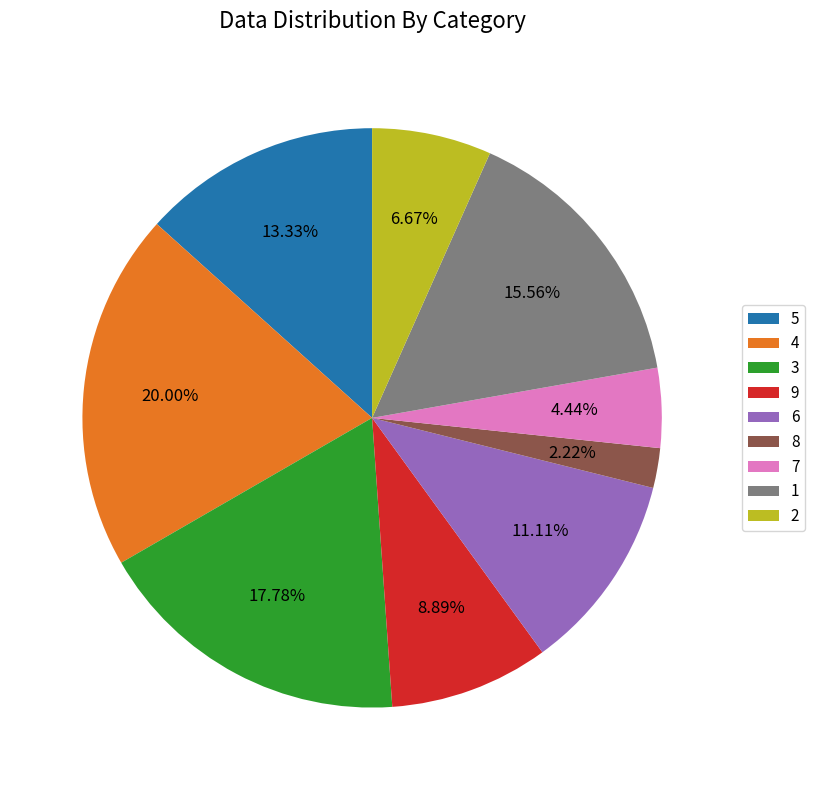

Which category has the biggest portion of the pie?

4